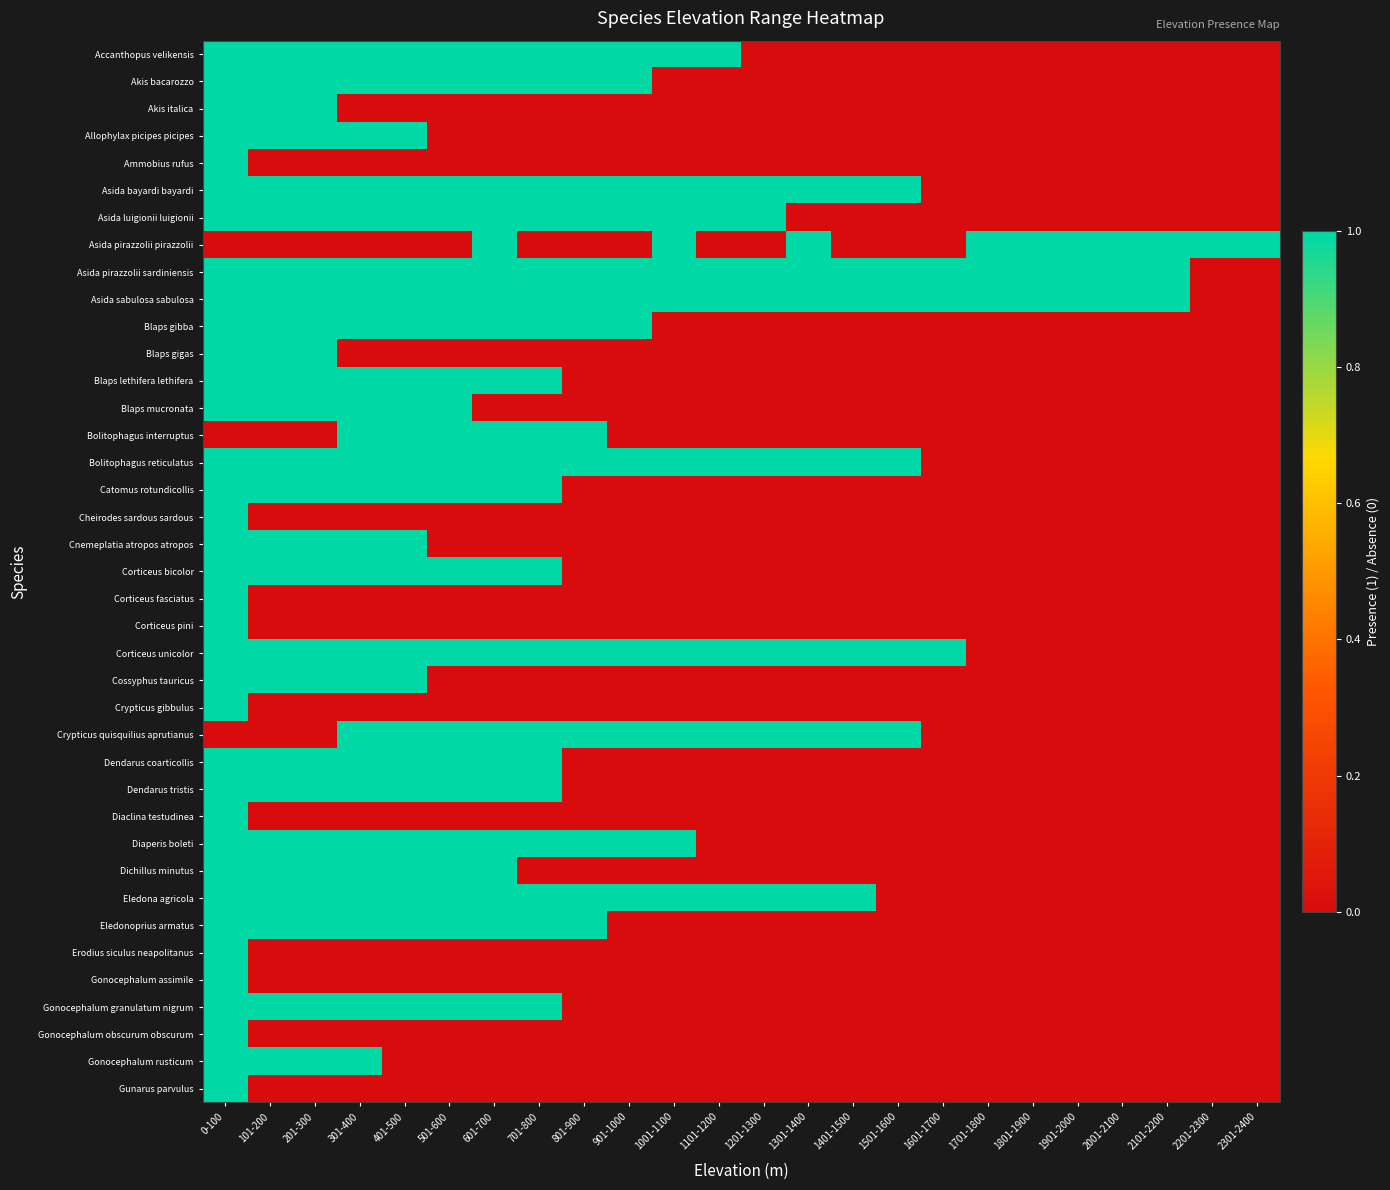

At how many categories does at least one series exceed 0?

24